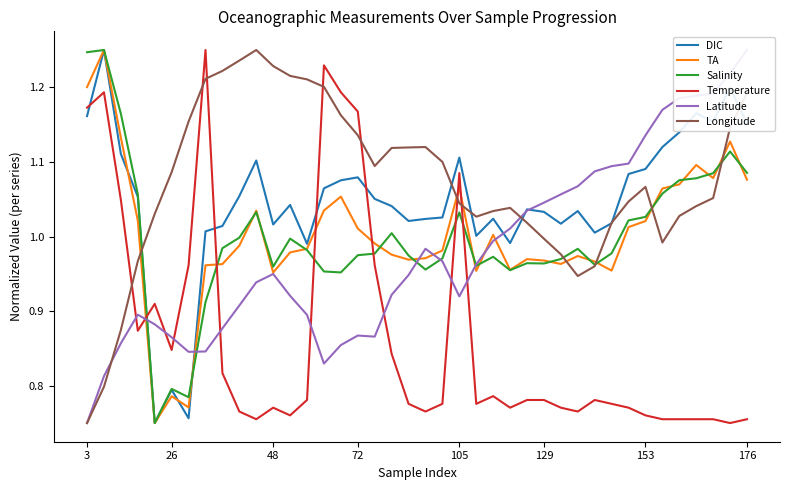

Reading left to right, transcribe all the data shown in this chart.

DIC: 1.2	1.2	1.1	1.1	0.8	0.8	0.8	1.0	1.0	1.1	1.1	1.0	1.0	1.0	1.1	1.1	1.1	1.1	1.0	1.0	1.0	1.0	1.1	1.0	1.0	1.0	1.0	1.0	1.0	1.0	1.0	1.0	1.1	1.1	1.1	1.1	1.2	1.2	1.2	1.2
TA: 1.2	1.2	1.1	1.0	0.8	0.8	0.8	1.0	1.0	1.0	1.0	1.0	1.0	1.0	1.0	1.1	1.0	1.0	1.0	1.0	1.0	1.0	1.1	1.0	1.0	1.0	1.0	1.0	1.0	1.0	1.0	1.0	1.0	1.0	1.1	1.1	1.1	1.1	1.1	1.1
Salinity: 1.2	1.2	1.2	1.1	0.8	0.8	0.8	0.9	1.0	1.0	1.0	1.0	1.0	1.0	1.0	1.0	1.0	1.0	1.0	1.0	1.0	1.0	1.0	1.0	1.0	1.0	1.0	1.0	1.0	1.0	1.0	1.0	1.0	1.0	1.1	1.1	1.1	1.1	1.1	1.1
Temperature: 1.2	1.2	1.0	0.9	0.9	0.8	1.0	1.2	0.8	0.8	0.8	0.8	0.8	0.8	1.2	1.2	1.2	1.0	0.8	0.8	0.8	0.8	1.1	0.8	0.8	0.8	0.8	0.8	0.8	0.8	0.8	0.8	0.8	0.8	0.8	0.8	0.8	0.8	0.8	0.8
Latitude: 0.8	0.8	0.9	0.9	0.9	0.9	0.8	0.8	0.9	0.9	0.9	0.9	0.9	0.9	0.8	0.9	0.9	0.9	0.9	0.9	1.0	1.0	0.9	1.0	1.0	1.0	1.0	1.0	1.1	1.1	1.1	1.1	1.1	1.1	1.2	1.2	1.2	1.2	1.2	1.2
Longitude: 0.8	0.8	0.9	1.0	1.0	1.1	1.2	1.2	1.2	1.2	1.2	1.2	1.2	1.2	1.2	1.2	1.1	1.1	1.1	1.1	1.1	1.1	1.0	1.0	1.0	1.0	1.0	1.0	1.0	0.9	1.0	1.0	1.0	1.1	1.0	1.0	1.0	1.1	1.1	1.2